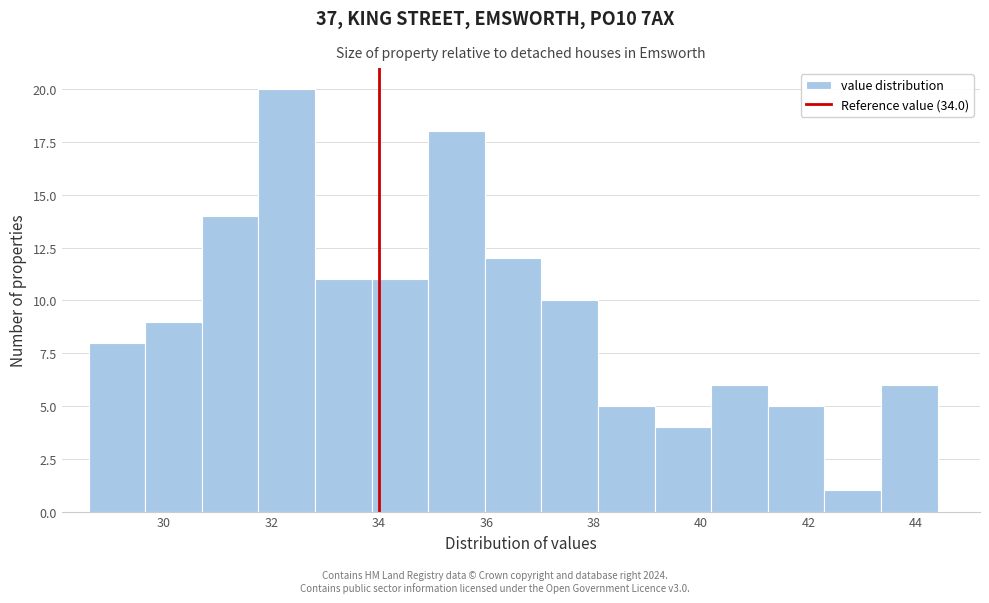

Reading left to right, transcribe this chart: for each bar, give the range it covers on the x-axis and its height. Neither the bar edges nor the heights are printed on the chart, so give them approximately, as read against the axes.

28.6 to 29.6: 8
29.6 to 30.8: 9
30.8 to 31.8: 14
31.8 to 32.8: 20
32.8 to 33.8: 11
33.8 to 35.0: 11
35.0 to 36.0: 18
36.0 to 37.0: 12
37.0 to 38.0: 10
38.0 to 39.2: 5
39.2 to 40.2: 4
40.2 to 41.2: 6
41.2 to 42.2: 5
42.2 to 43.4: 1
43.4 to 44.4: 6